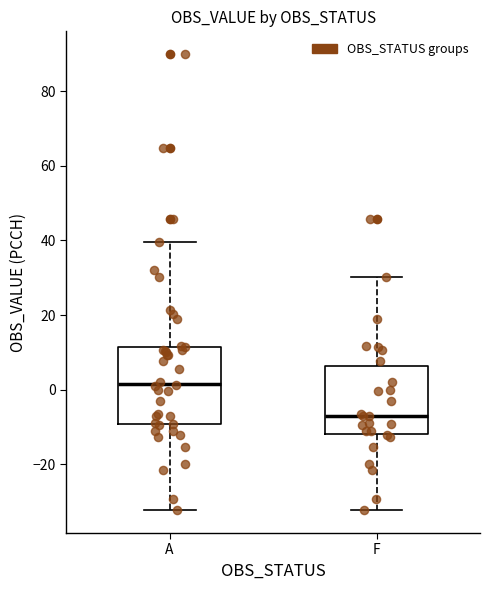

Reading left to right, transcribe this box plot: for each box, give where its median line is, the range the box spans, and where its two whiskers end, as read against the y-axis. The values are not printed on the chart, so give them approximately, as read against the axis.

A: median 2, box -10 to 12, whiskers -32 to 40
F: median -8, box -12 to 6, whiskers -32 to 30